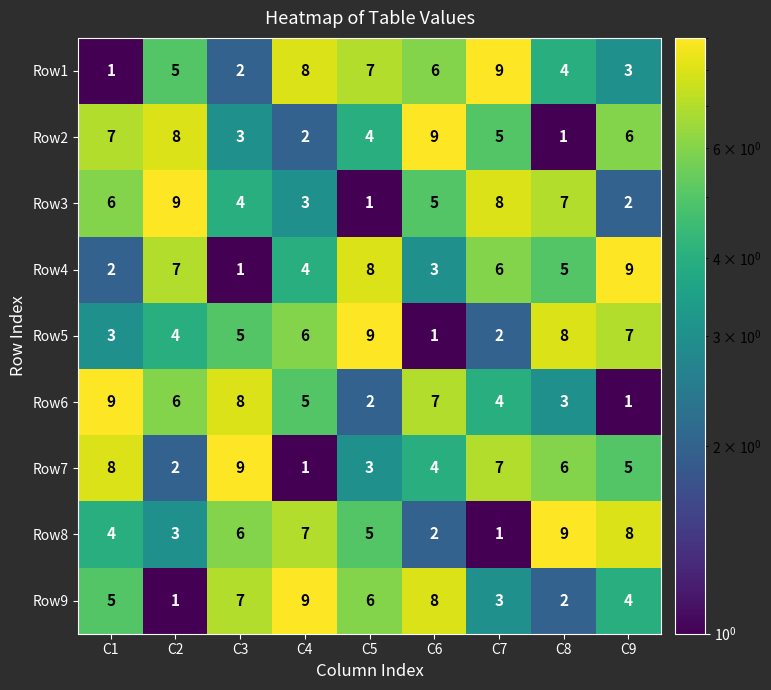

Between C4 and C5, which series saw the biggest shift?

Row4